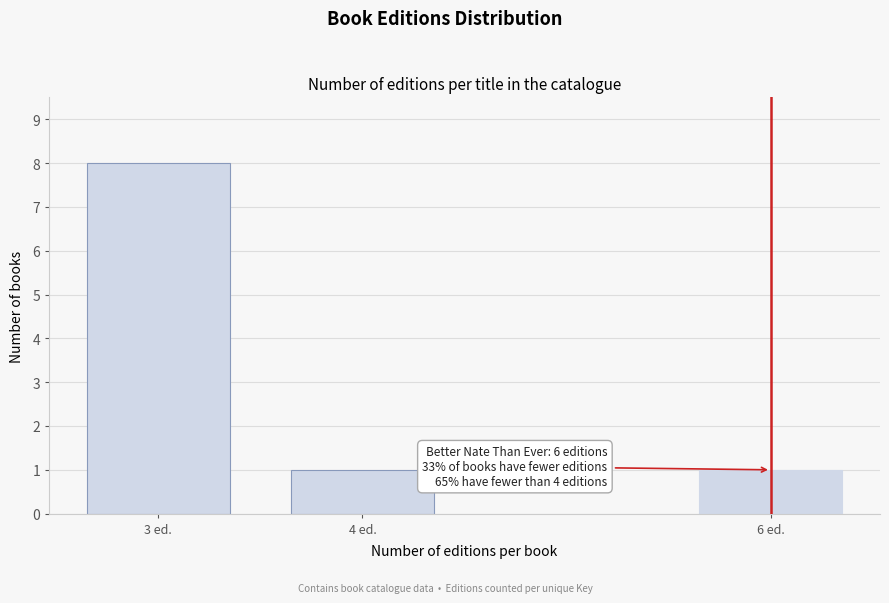

Reading right to left, list all the values displayed in this chart.

1	1	8